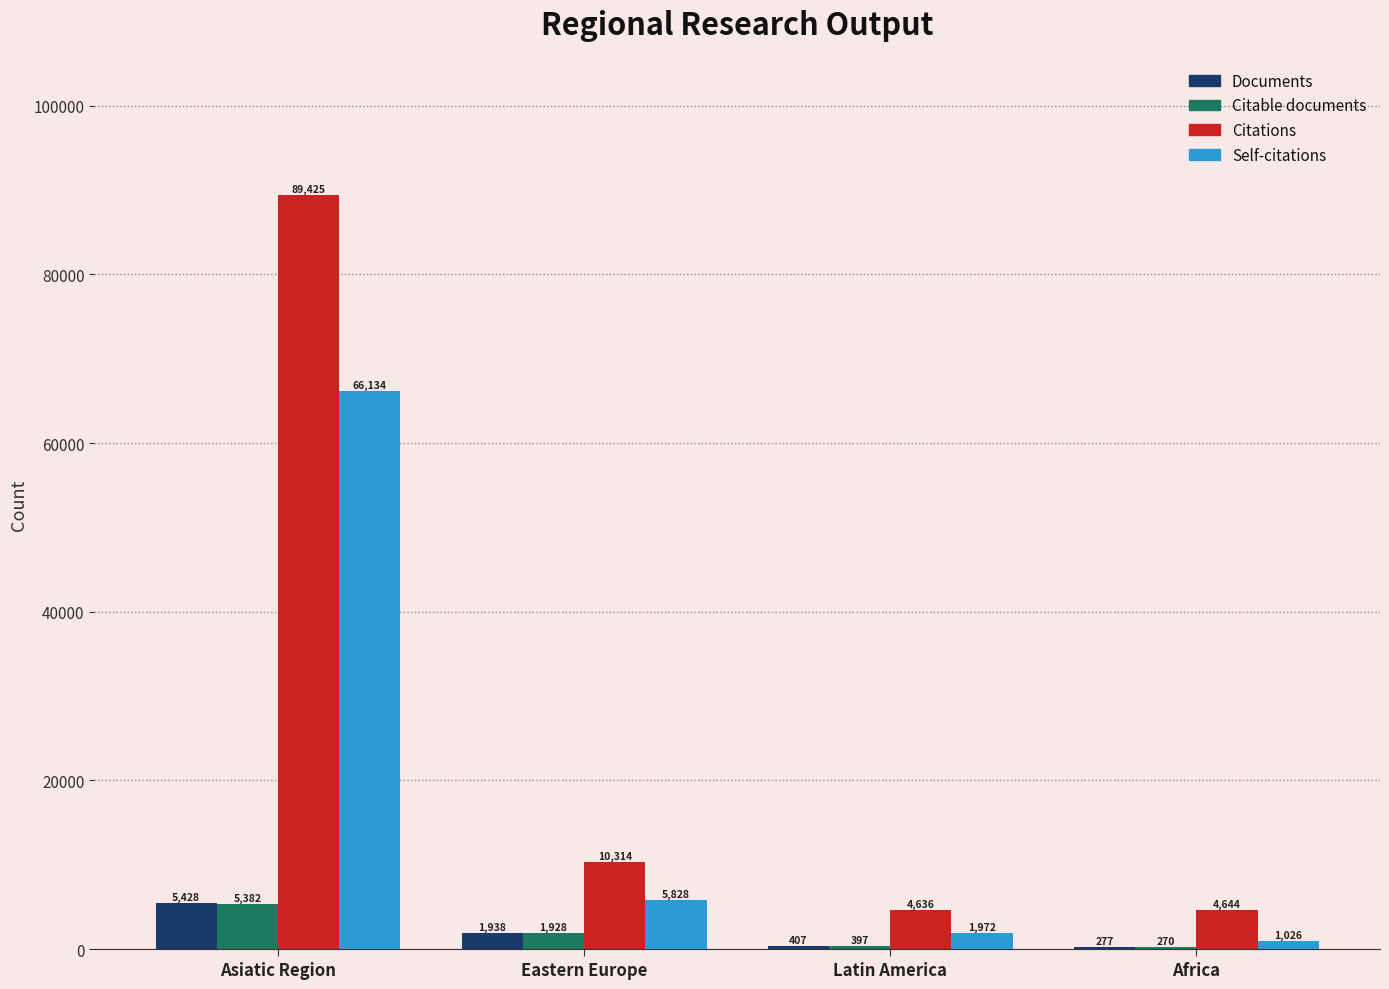

What is the total value across all series at Africa?

6217